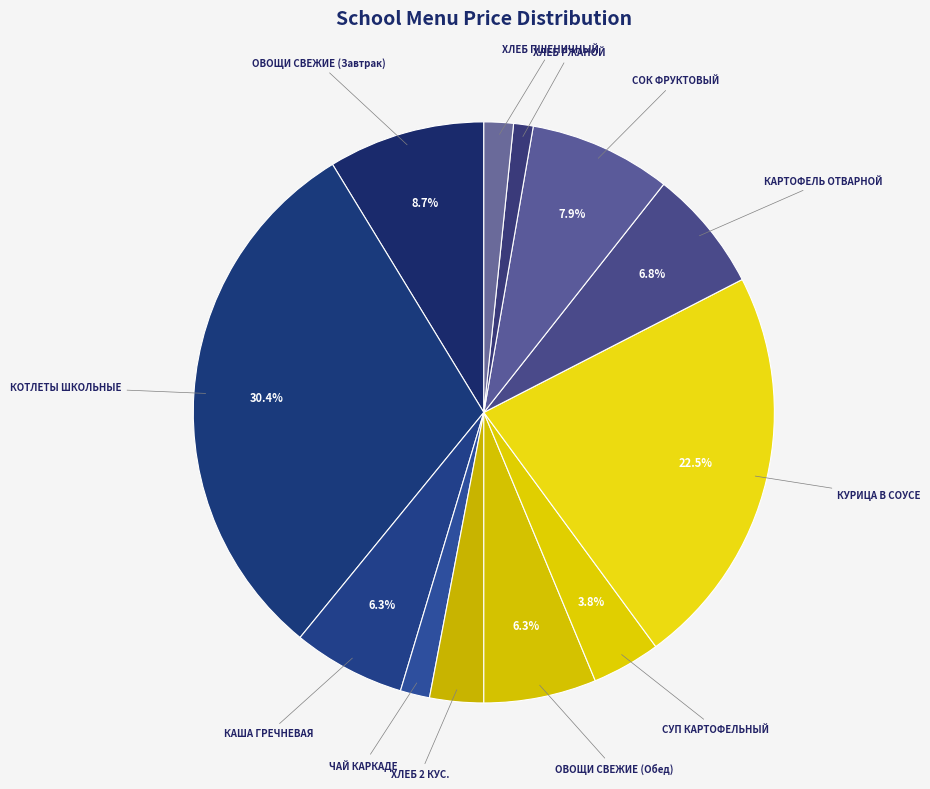

Which slice is the largest?

КОТЛЕТЫ ШКОЛЬНЫЕ